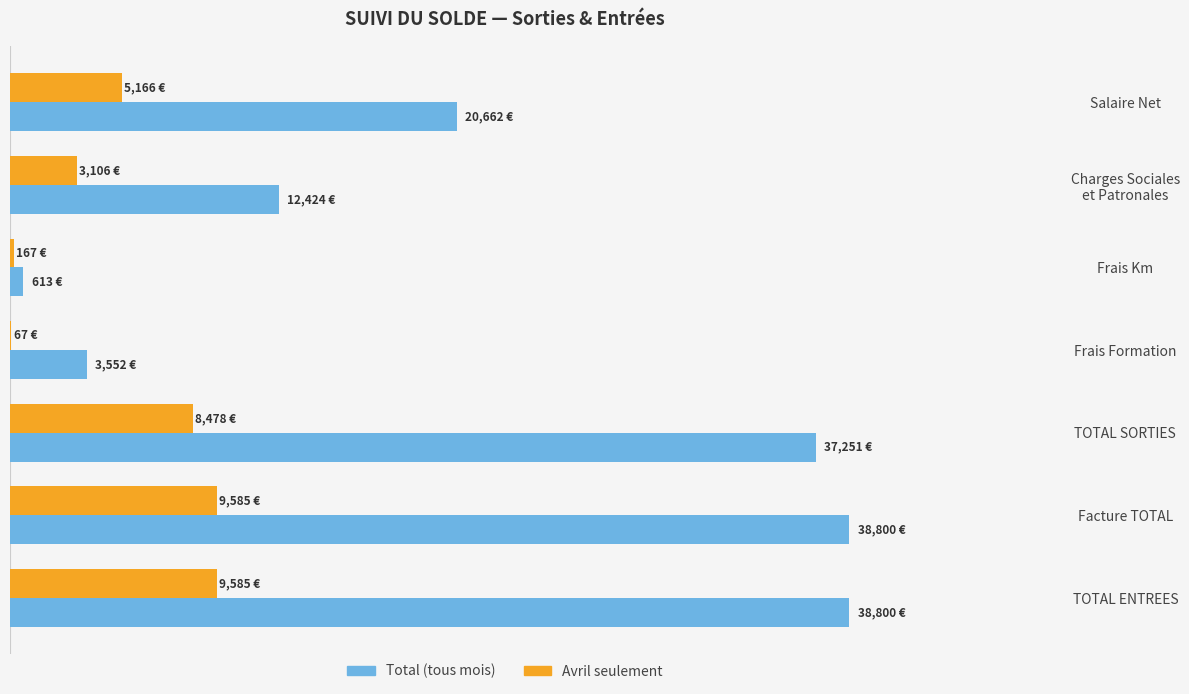

Reading right to left, extract all data points from this chart.

Total (tous mois): 38800.0	38800.0	37251.1	3551.6	613.4	12423.8	20662.3
Avril seulement: 9585.0	9585.0	8477.6	66.6	167.3	3105.9	5165.6